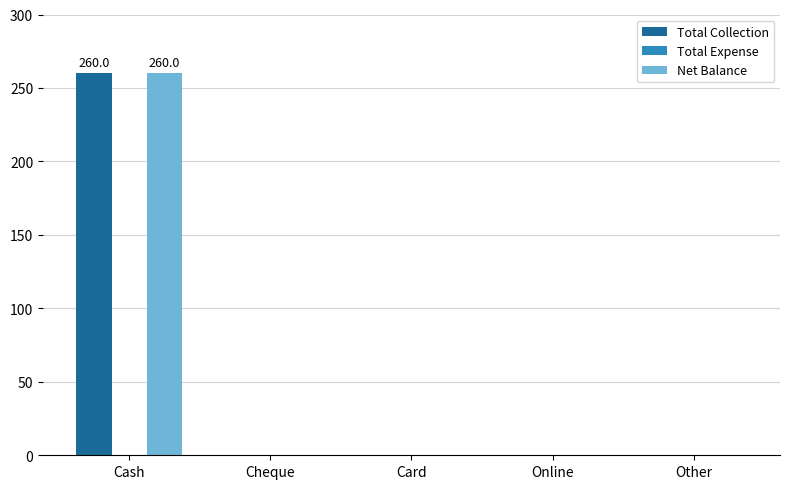

How many values in the Total Collection series exceed 0?

1